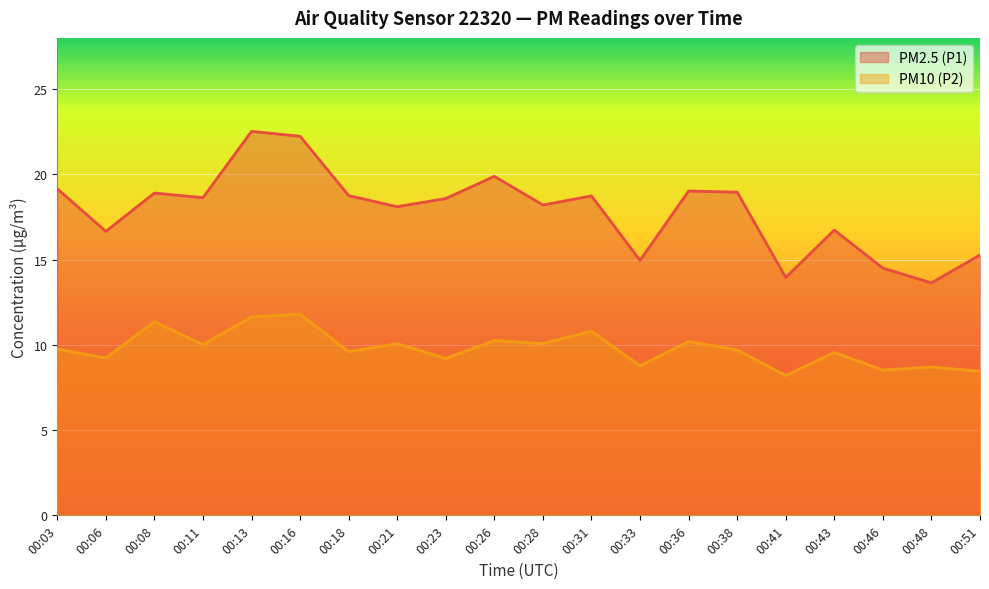

Between 00:13 and 00:46, which series saw the biggest shift?

PM2.5 (P1)